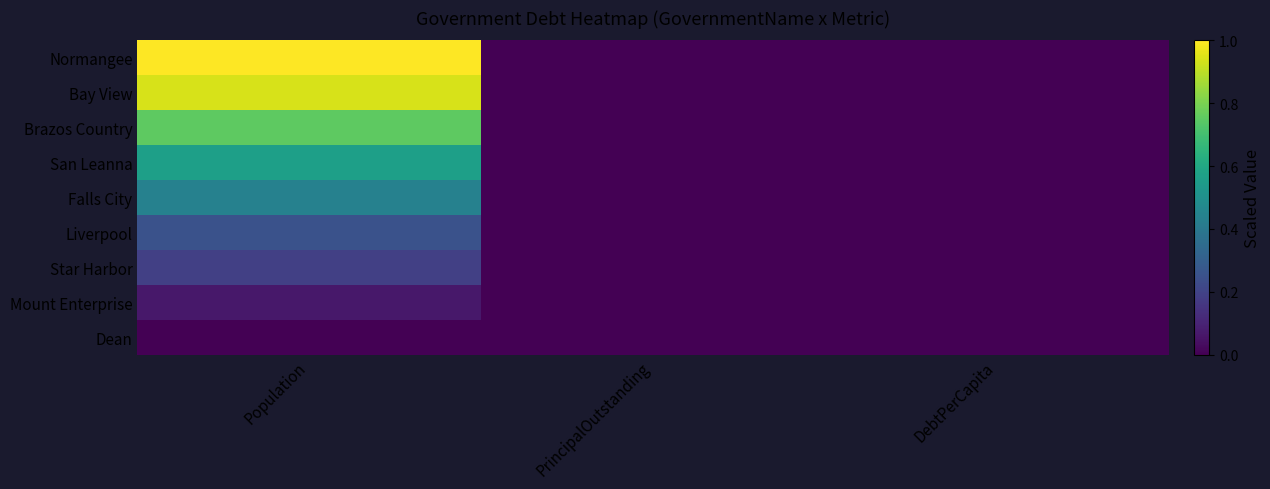

Which series has the largest total across all categories?

Normangee